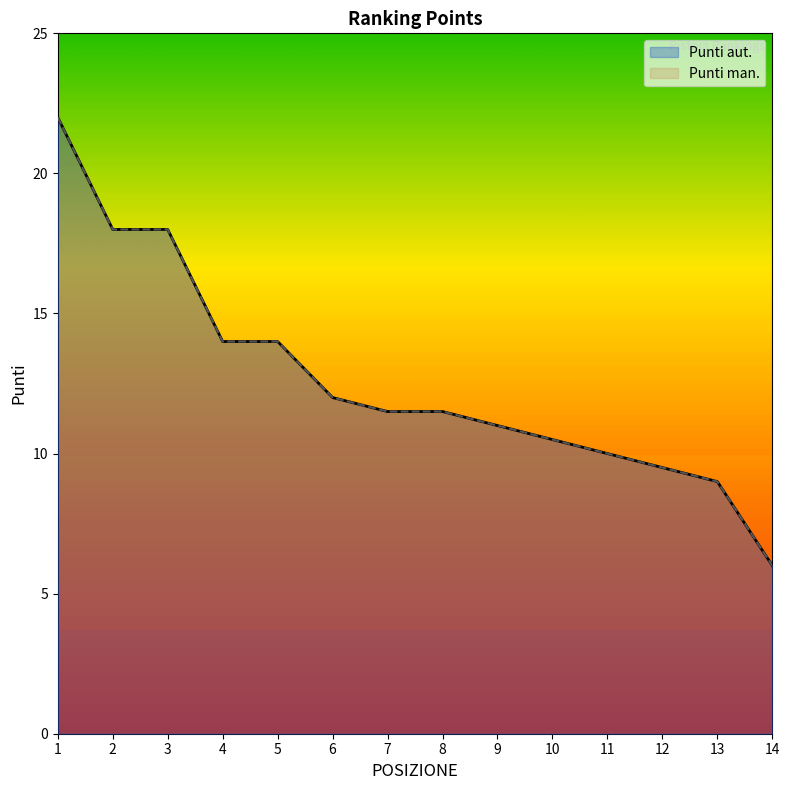

What is the difference between the second highest and second lowest values in the Punti aut. series?

9.0